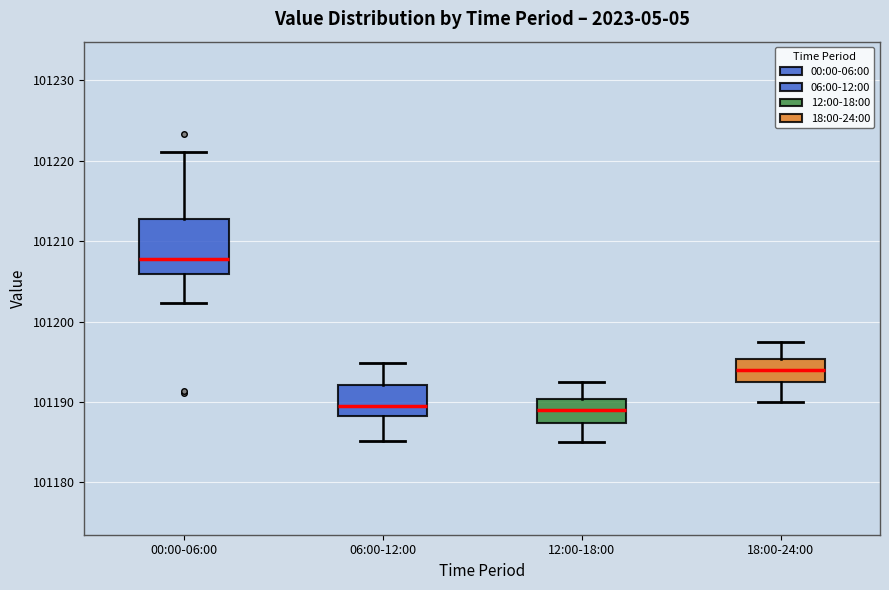

Reading left to right, transcribe this box plot: for each box, give where its median line is, the range the box spans, and where its two whiskers end, as read against the y-axis. The values are not printed on the chart, so give them approximately, as read against the axis.

00:00-06:00: median 101208, box 101206 to 101213, whiskers 101202 to 101221
06:00-12:00: median 101190, box 101188 to 101192, whiskers 101185 to 101195
12:00-18:00: median 101189, box 101187 to 101190, whiskers 101185 to 101193
18:00-24:00: median 101194, box 101192 to 101195, whiskers 101190 to 101198